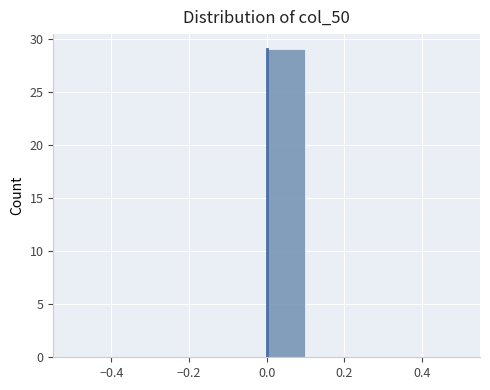

Reading left to right, list every bar in this chart as the range it spans on the x-axis followed by its height. The values are not printed on the chart, so give them approximately, as read against the axis.

-0.5 to -0.4: 0
-0.4 to -0.3: 0
-0.3 to -0.2: 0
-0.2 to -0.1: 0
-0.1 to 0.0: 0
0.0 to 0.1: 29
0.1 to 0.2: 0
0.2 to 0.3: 0
0.3 to 0.4: 0
0.4 to 0.5: 0